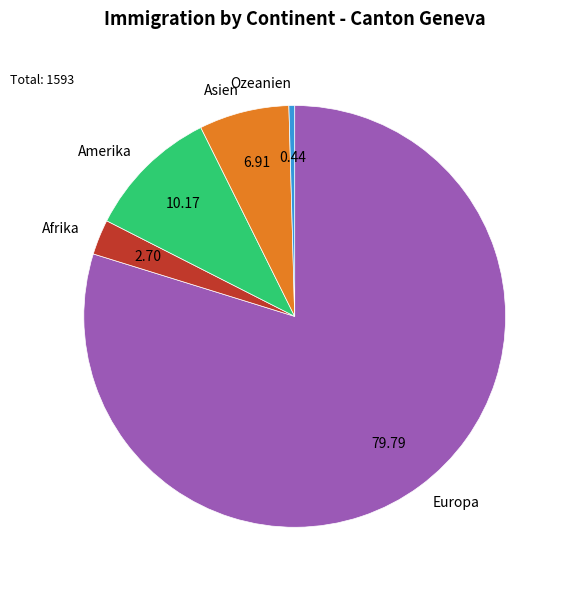

Do Afrika and Amerika together represent more than half of the pie?

No